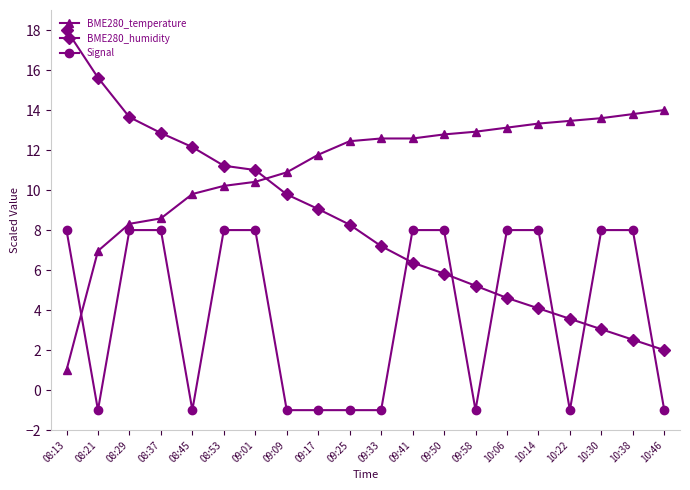

How many times do BME280_humidity and Signal cross each other?

6